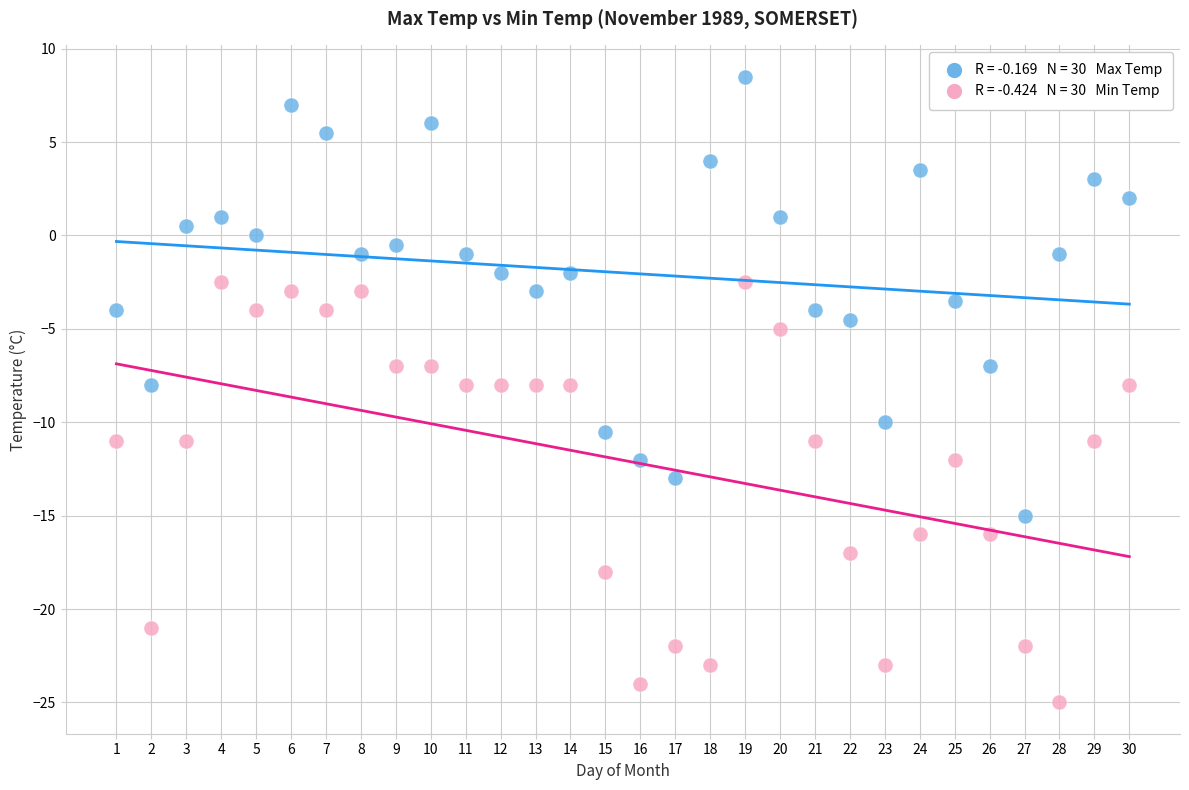

Across all data points, what is the range of X values (max minus min)?

29.0